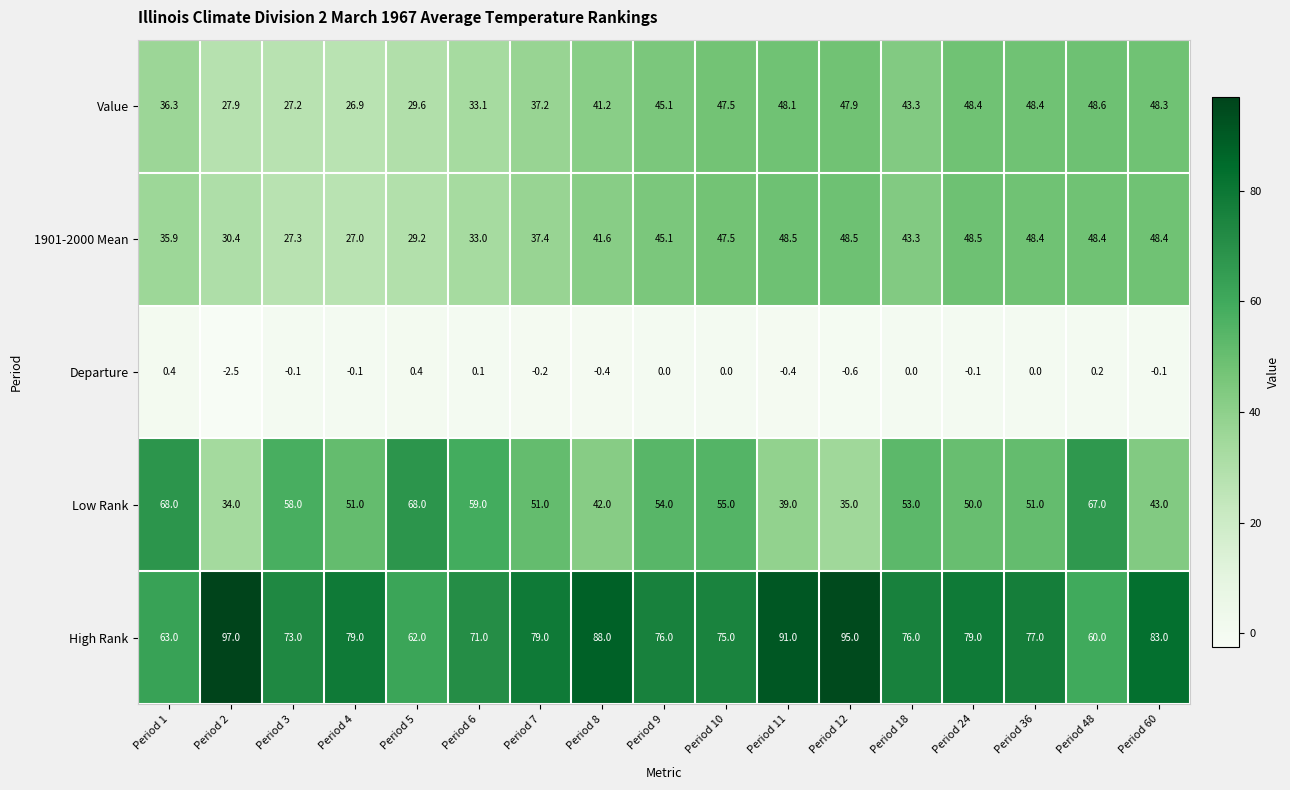

What is the difference between the second highest and minimum values in the 1901-2000 Mean series?

21.5